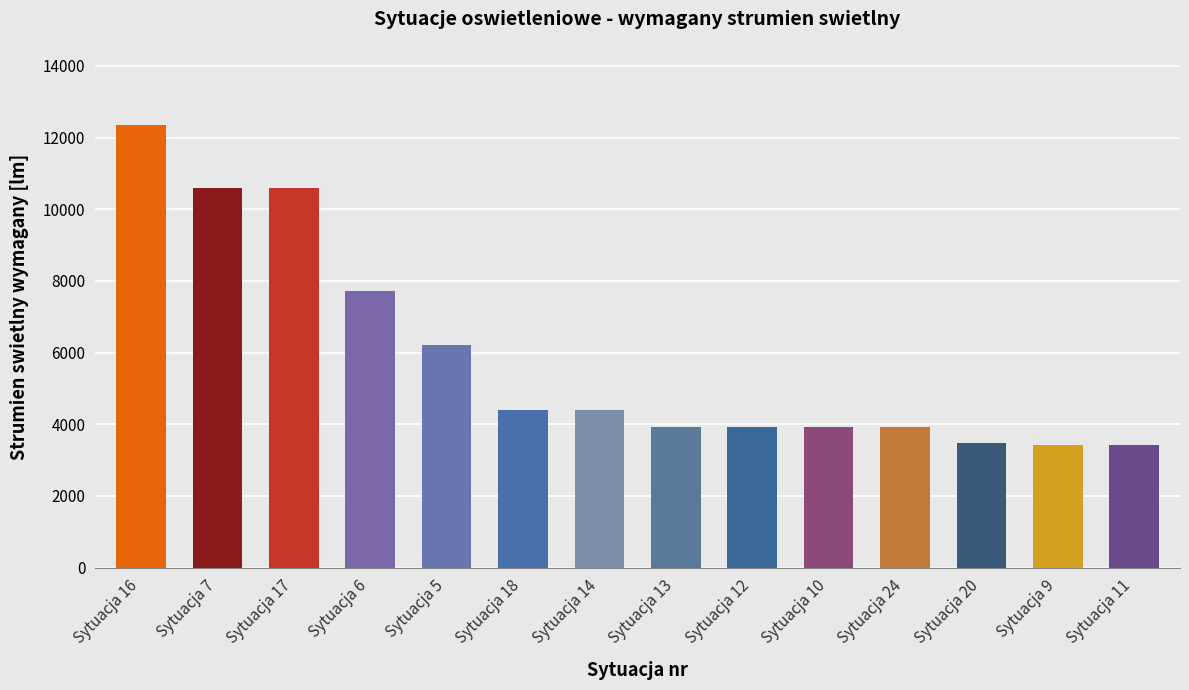

The value at Sytuacja 5 is 9463. True or false?

False